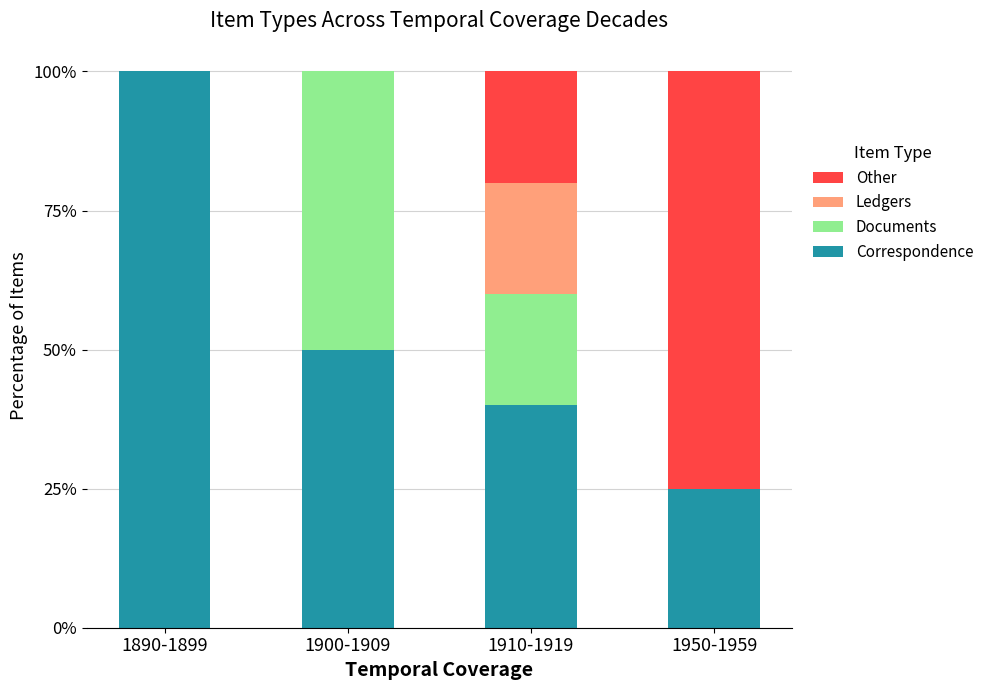

Which category has the highest value in the Correspondence series?

1890-1899